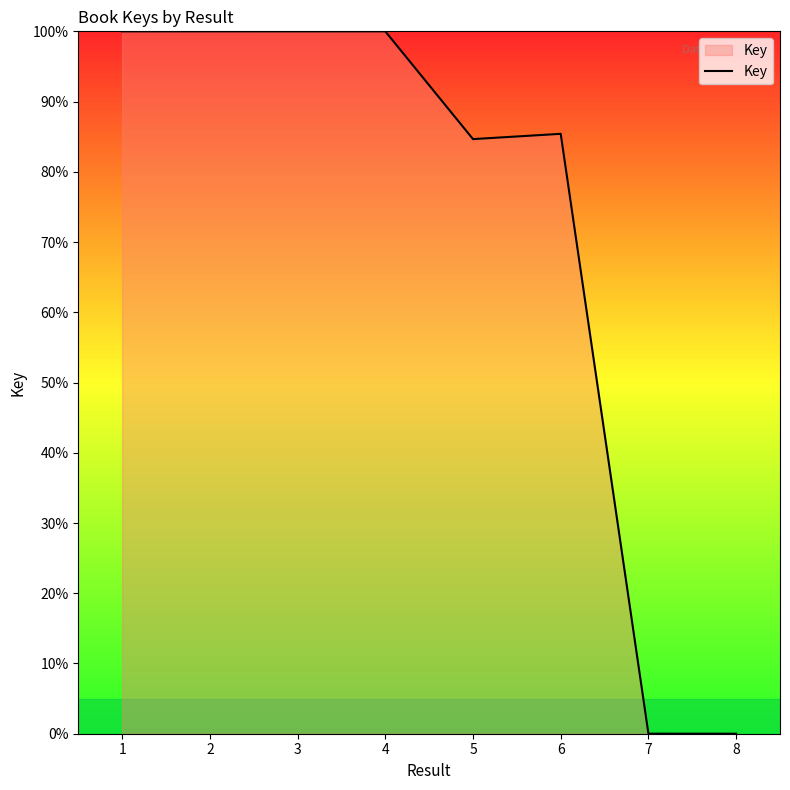

What is the maximum value shown in the chart?

100.0